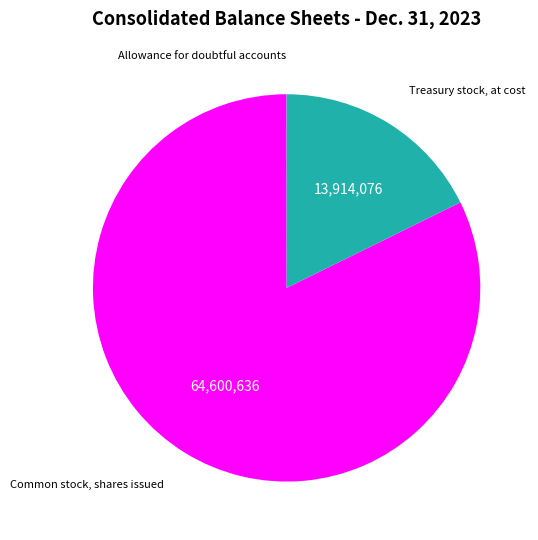

Is it true that Treasury stock, at cost is 18% of the pie?

True